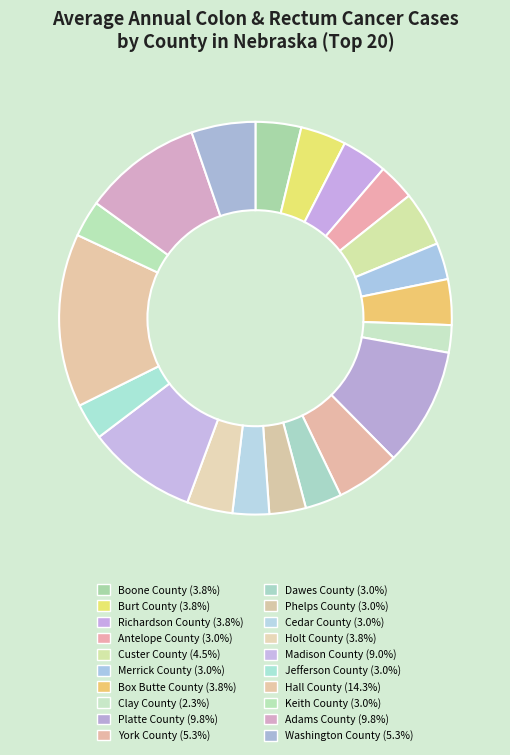

To the nearest percent, what percentage of the pie is Jefferson County?

3%